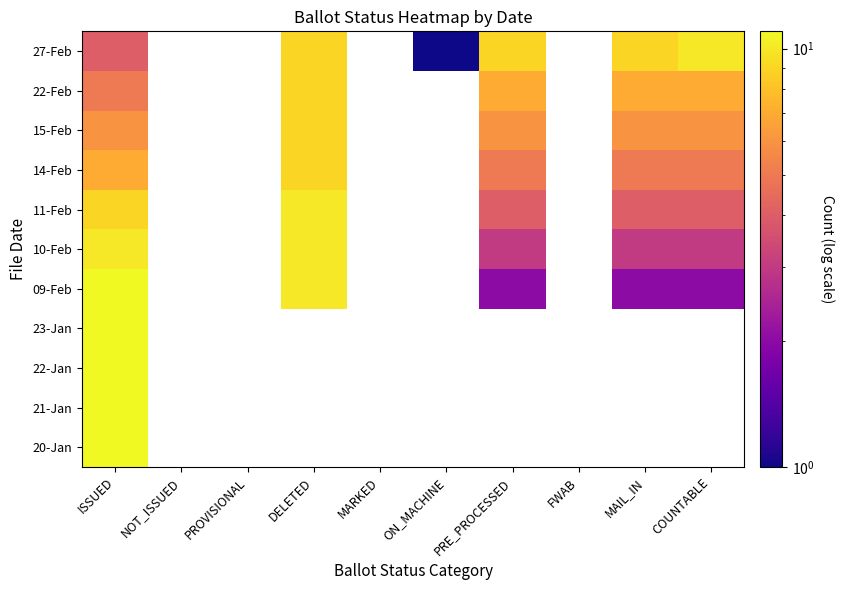

What is the maximum value shown in the chart?

11.0